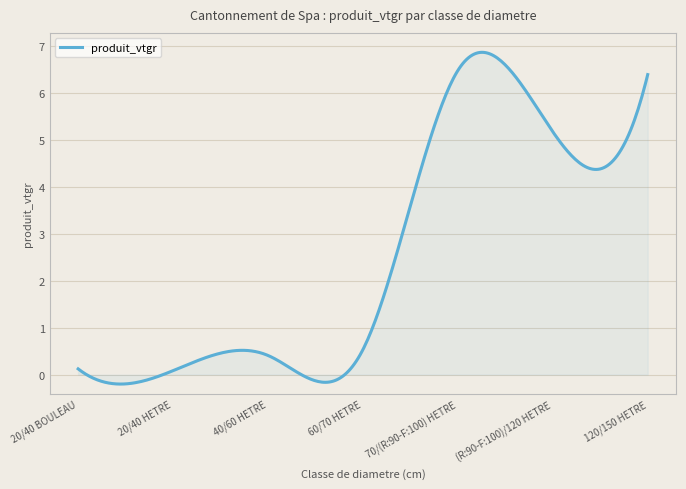

What is the maximum value shown in the chart?

6.9